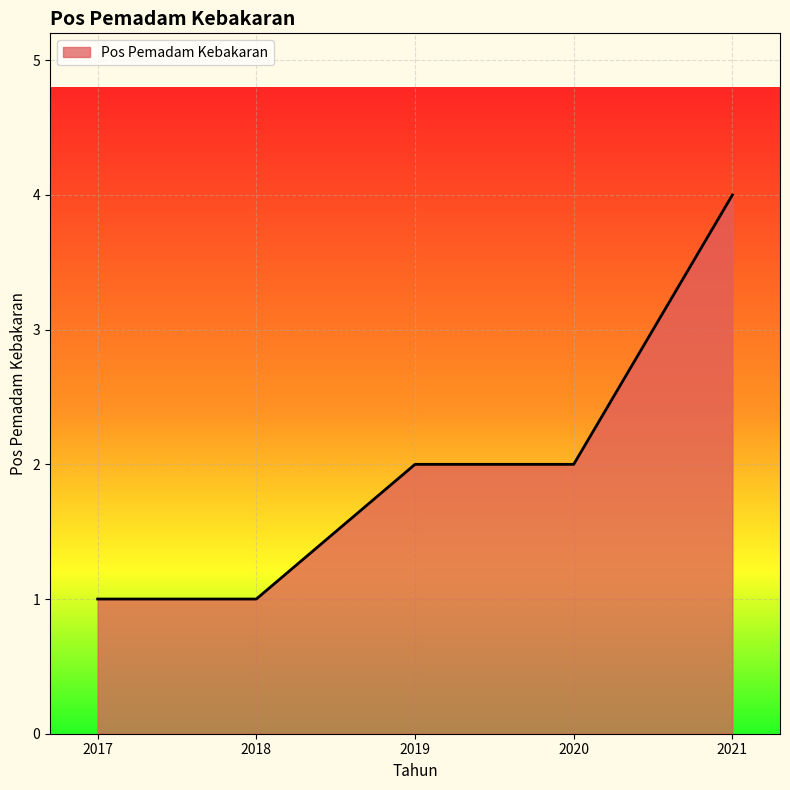

Approximately how many times larger is the value at 2020 compared to 2021?

0.5